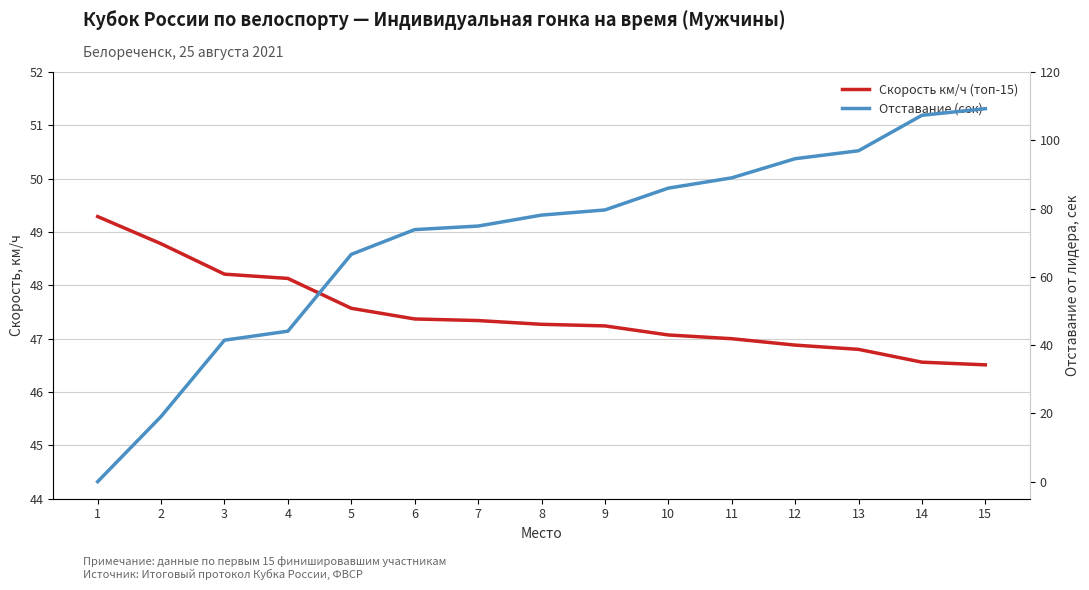

What are all the series names shown in the legend?

Скорость км/ч (топ-15), Отставание (сек)